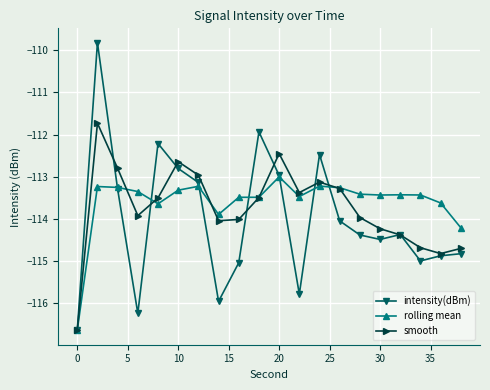

Which series has the widest spread of values?

intensity(dBm)